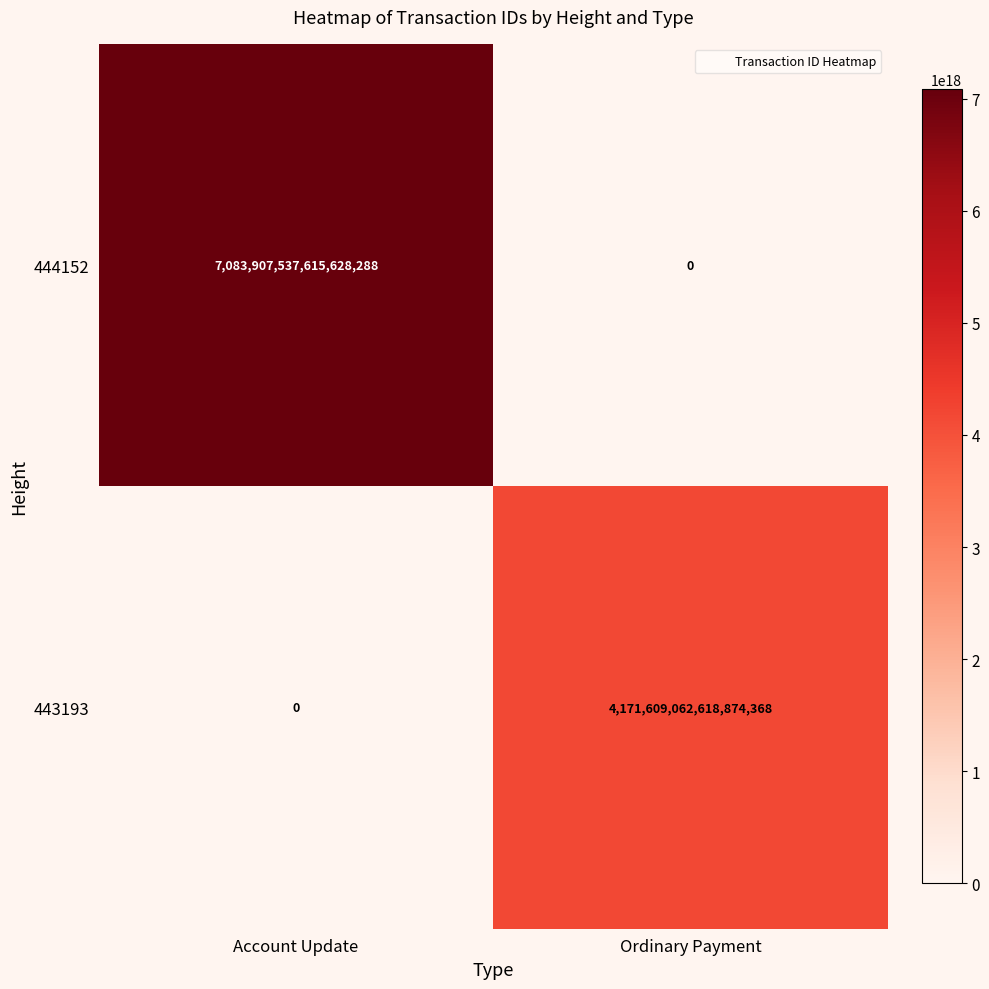

The 444152 series shows 0 at Ordinary Payment. True or false?

True